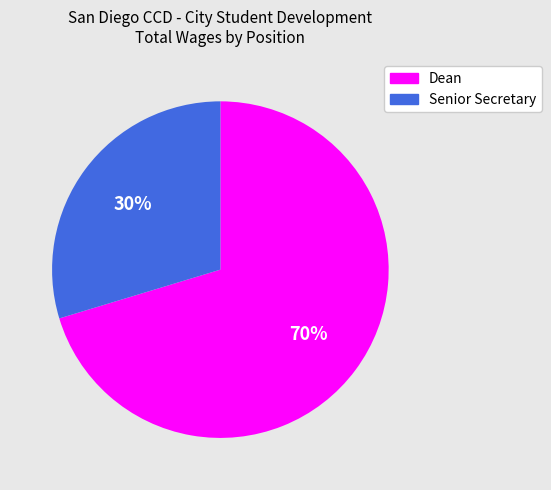

Does Senior Secretary represent more than half of the total?

No